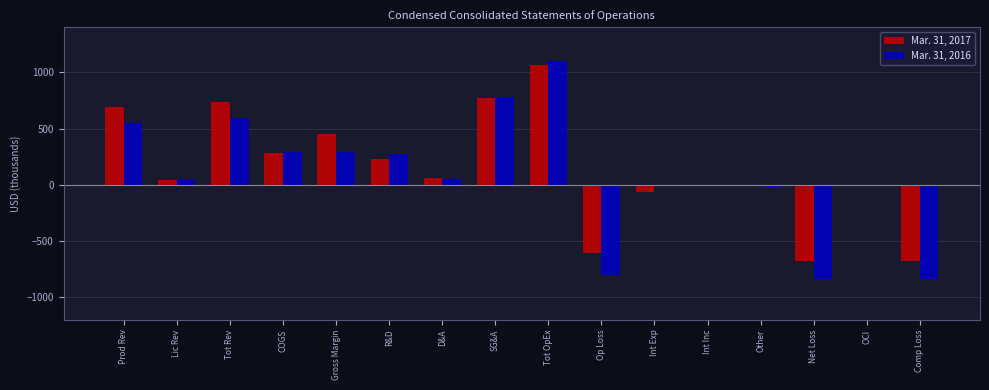

The value of Mar. 31, 2017 at Gross Margin is 455. True or false?

True